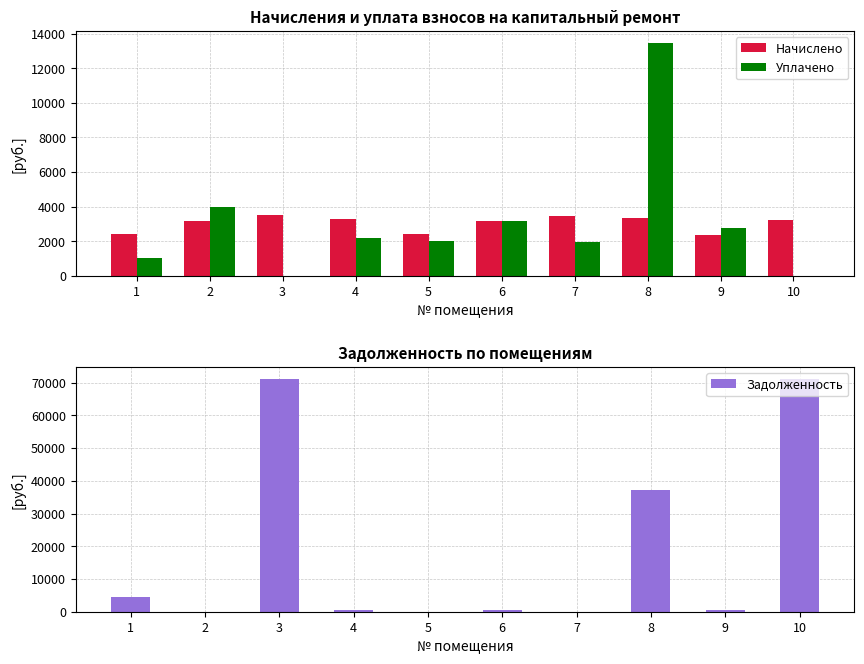

Is it true that Начислено equals 1180.7 at 9?

False